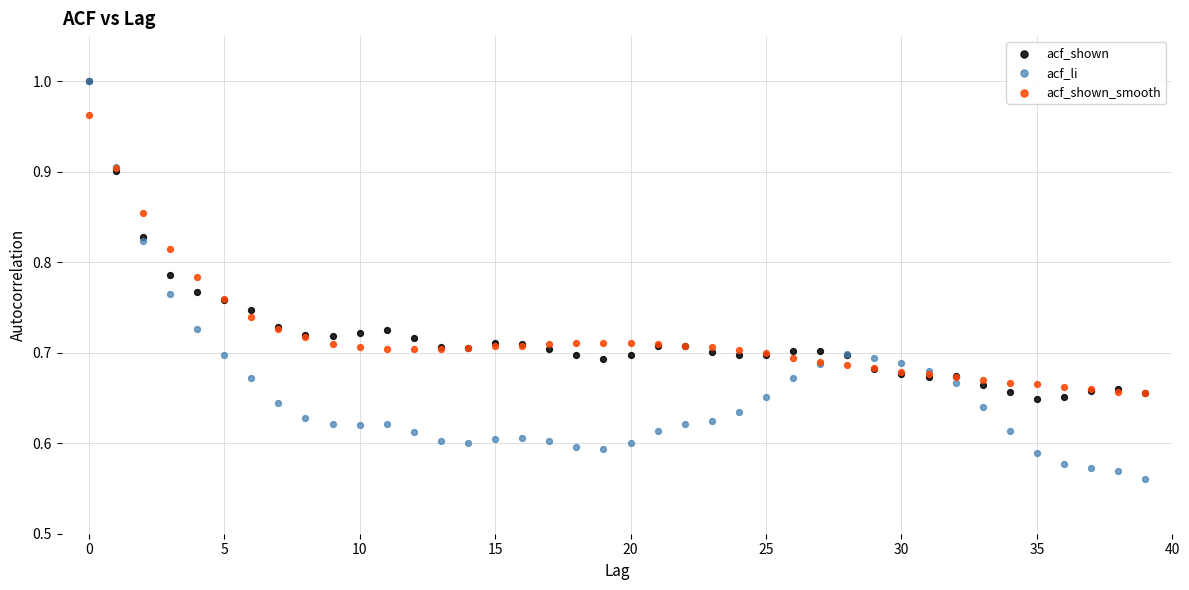

Which series has the largest Y range (max minus min)?

acf_li